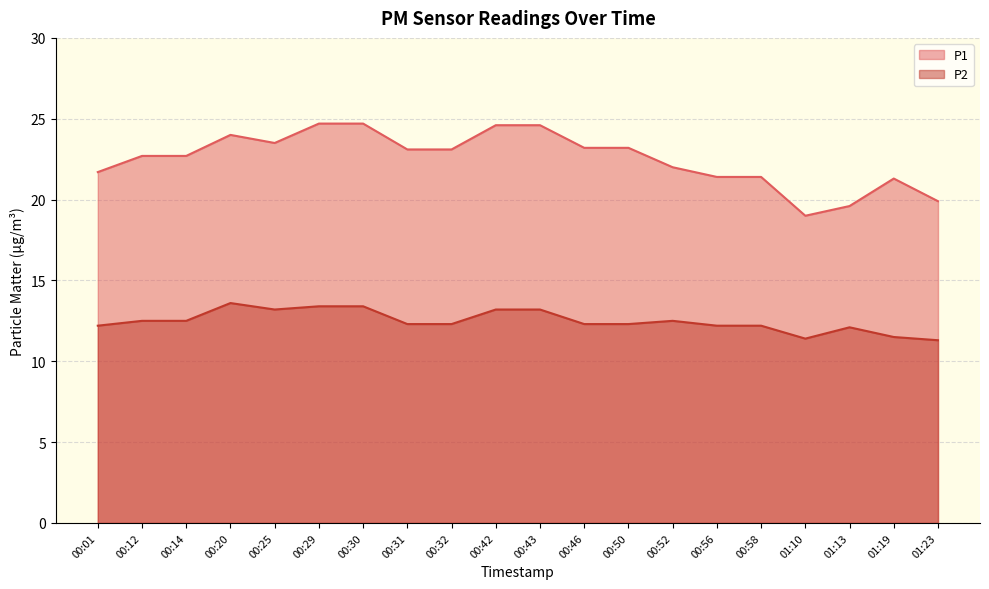

What is the maximum value shown in the chart?

24.7